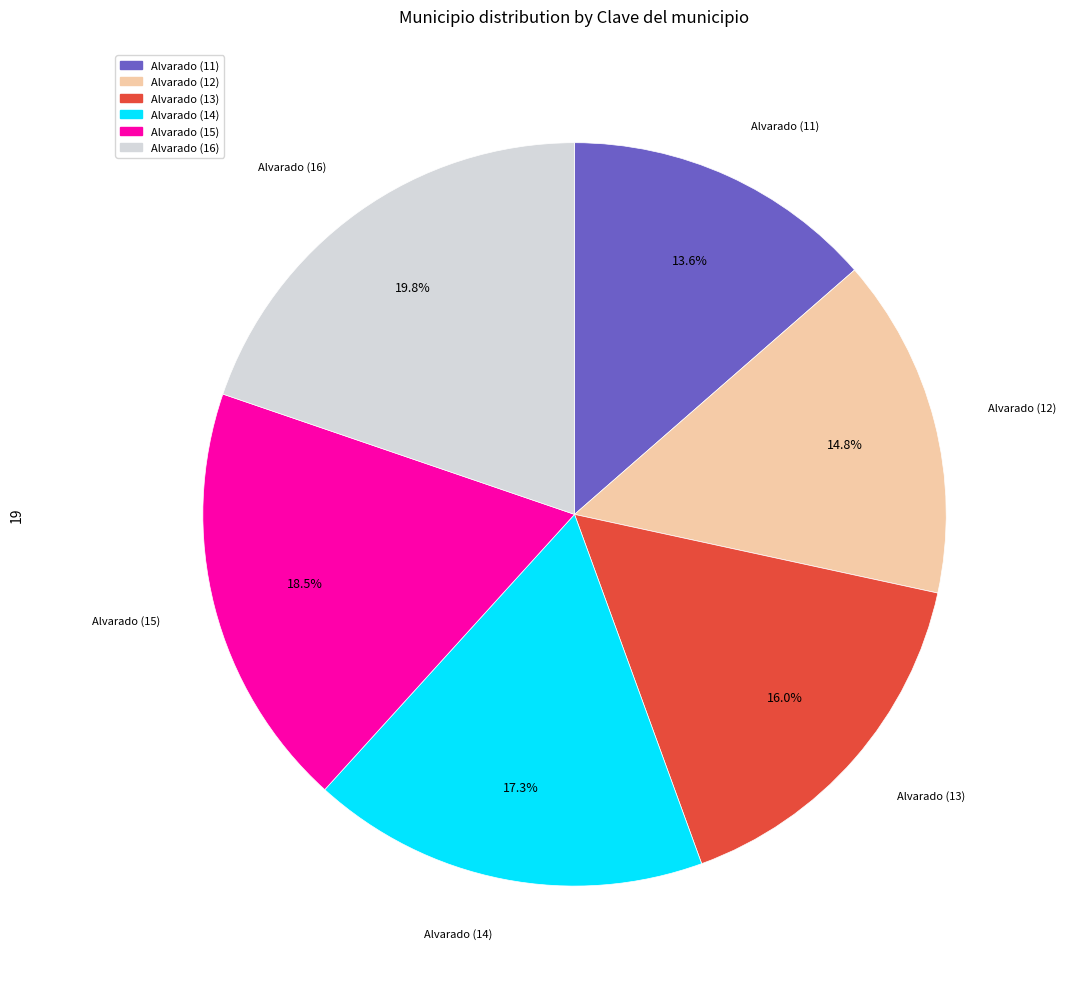

What percentage is the Alvarado (13) slice, to the nearest percent?

16%